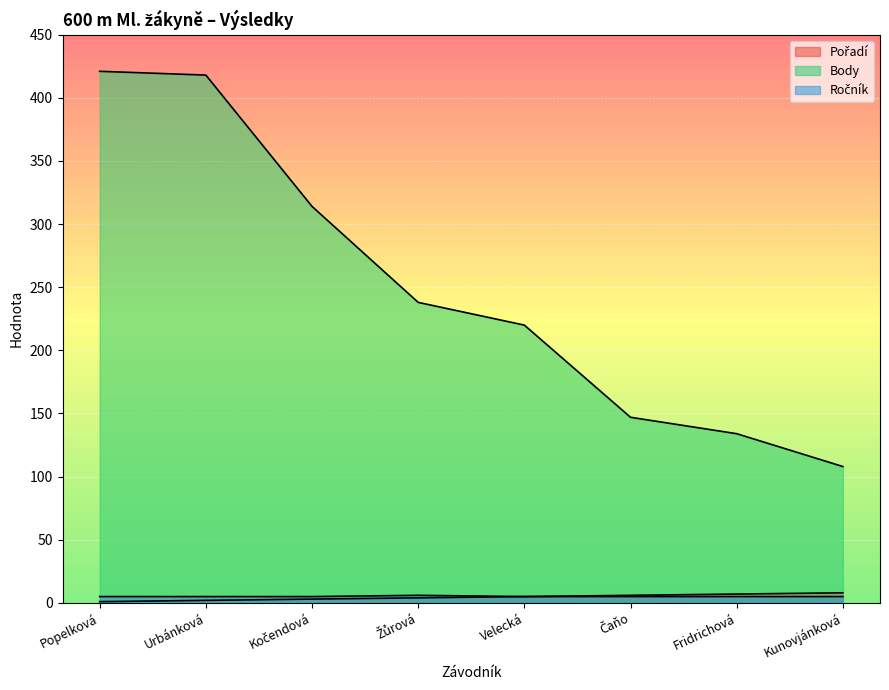

What is the value of the Body point at the 2nd from the left?

418